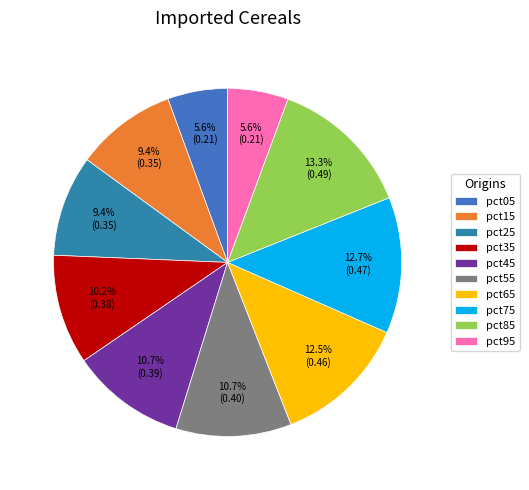

Count the number of slices in the pie.

10